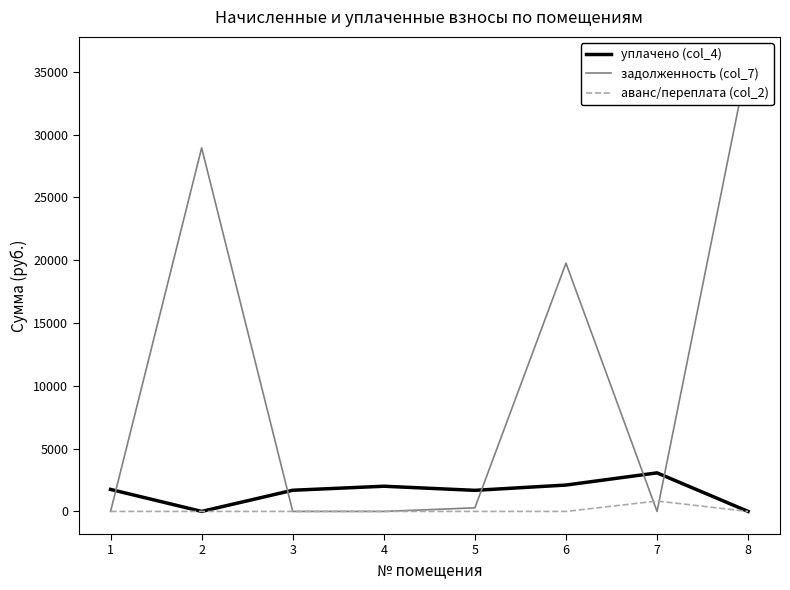

What is the difference between the maximum and minimum values in the уплачено (col_4) series?

3069.9